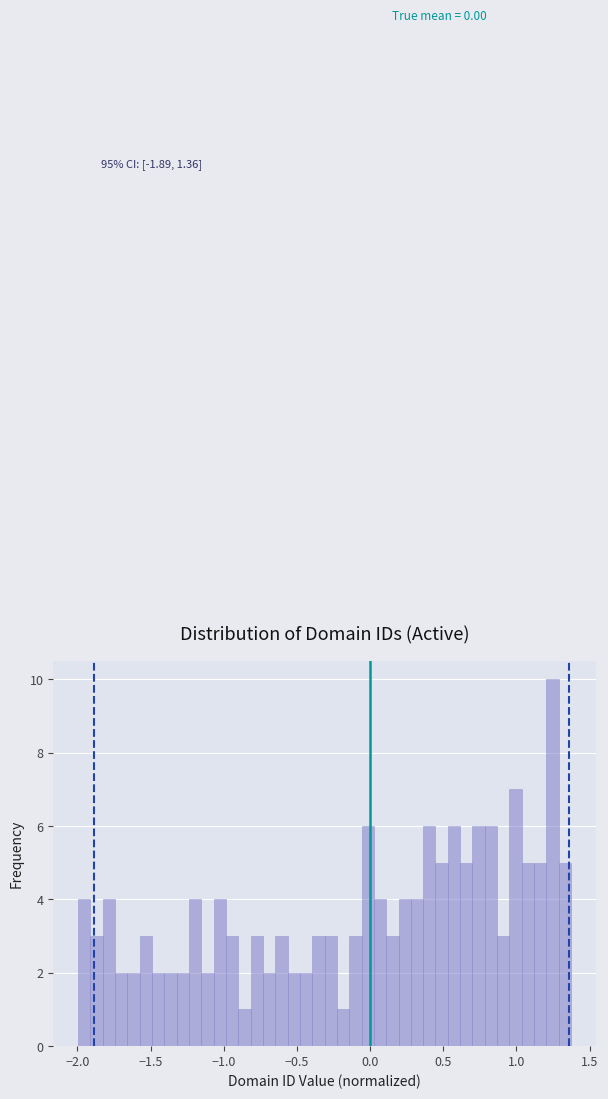

Read against the x-axis, roughly where is the centre of the tallest bar?

1.25